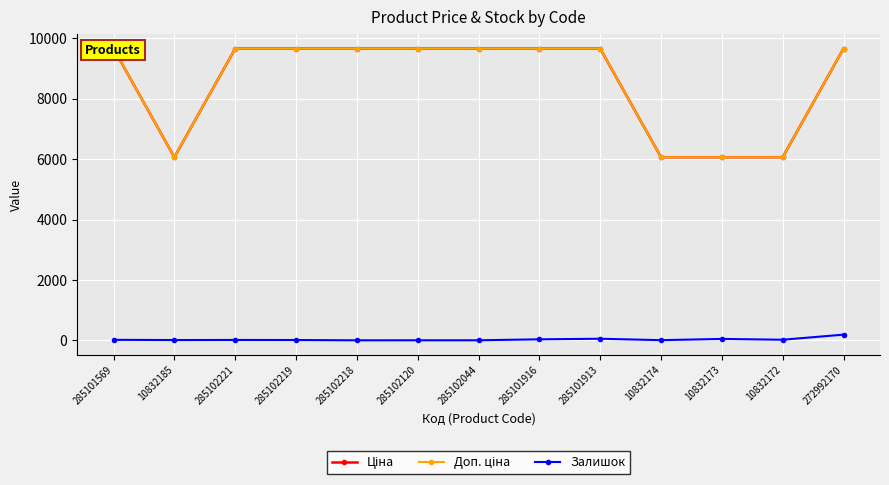

True or false: Доп. ціна and Ціна cross at least once.

False